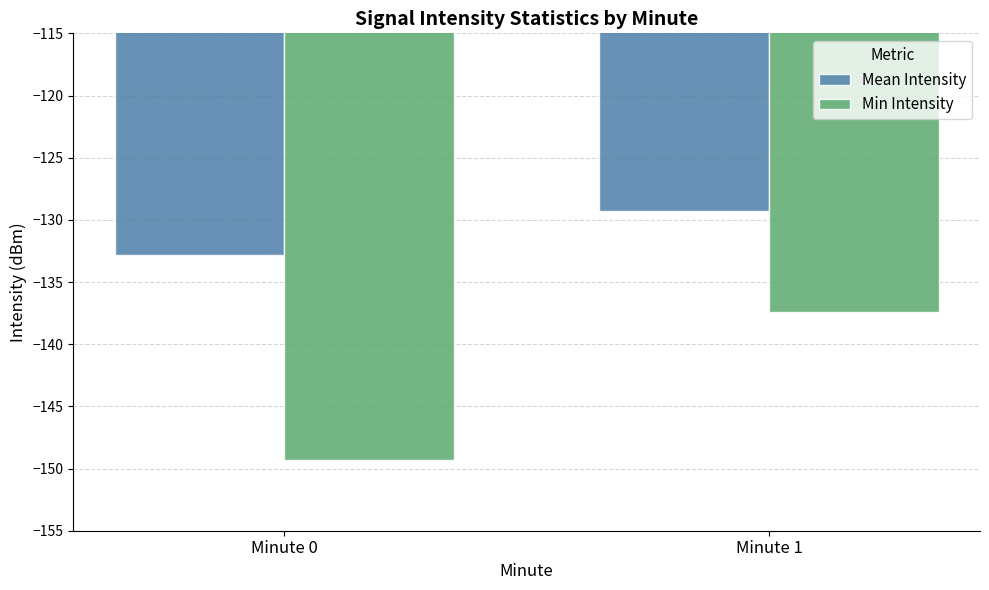

Does the chart contain any negative values?

Yes